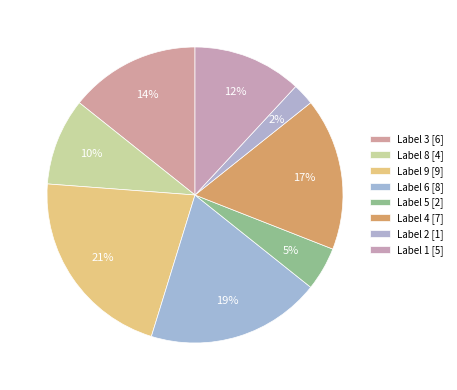

Count the number of slices in the pie.

8